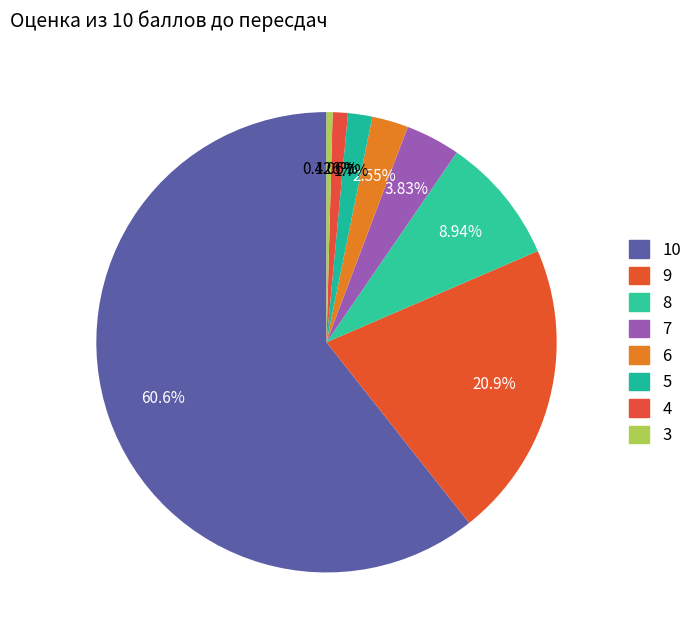

Which slice is the smallest?

3